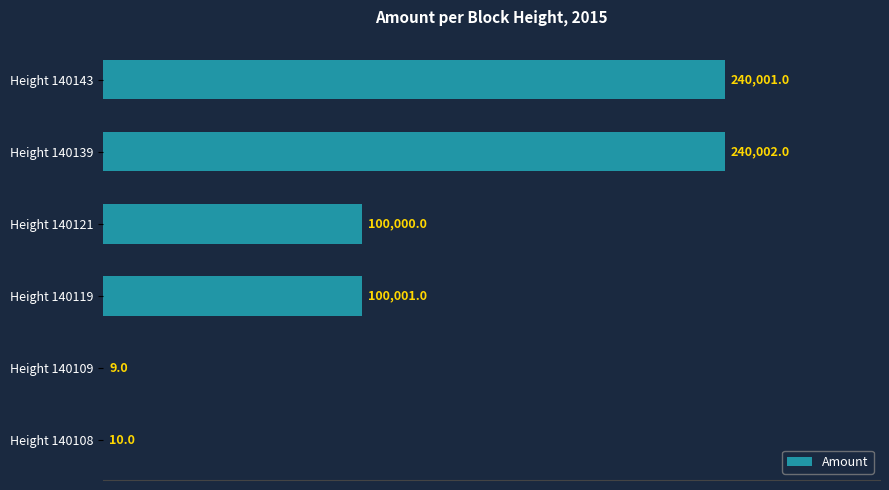

What is the greatest value displayed?

240002